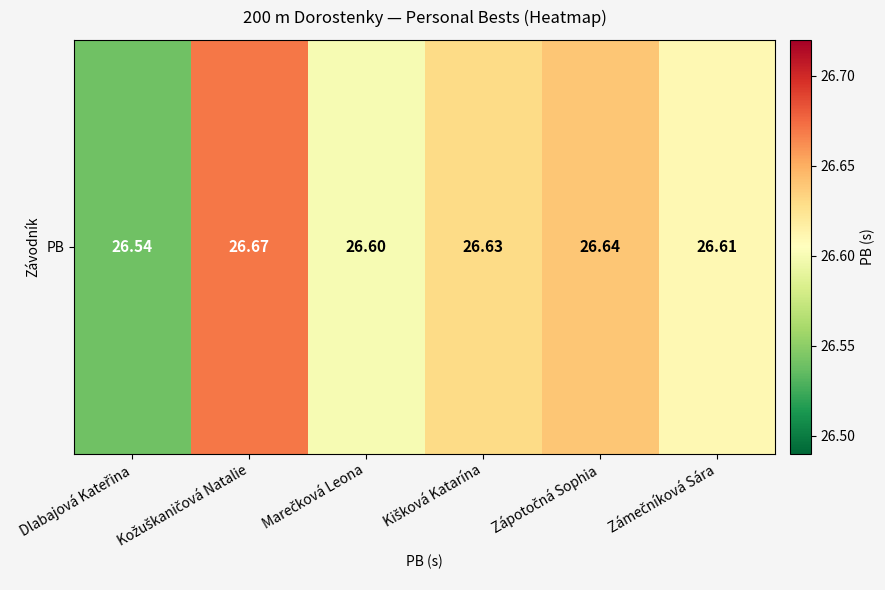

What is the average value?

26.6